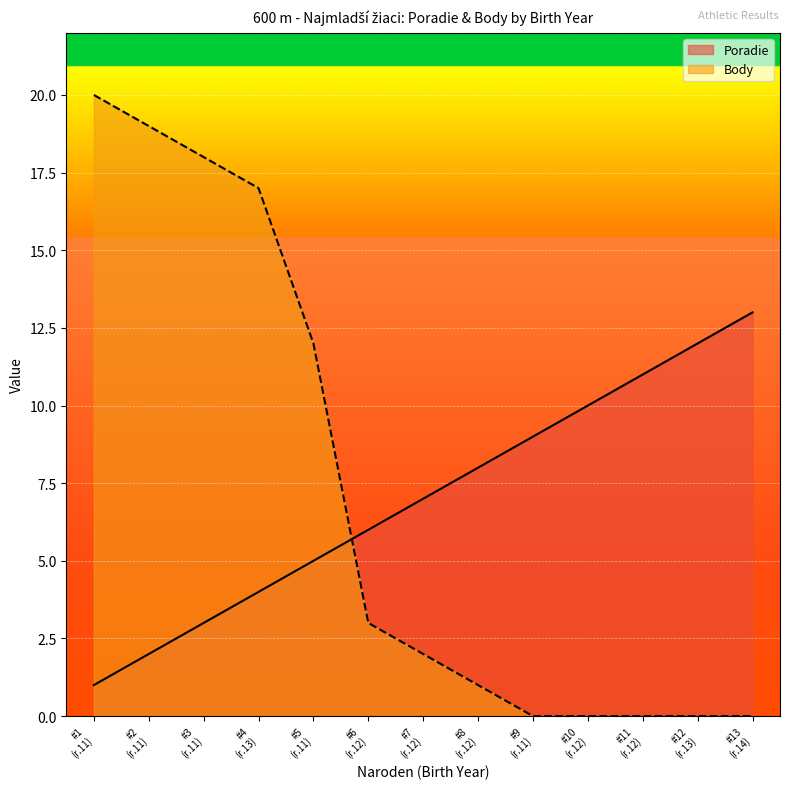

How many categories are shown in the chart?

13